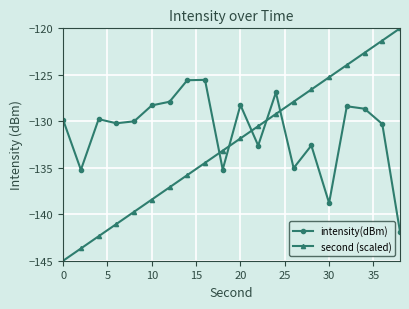

List the series in order of their overall mean, lowest first.

second (scaled), intensity(dBm)